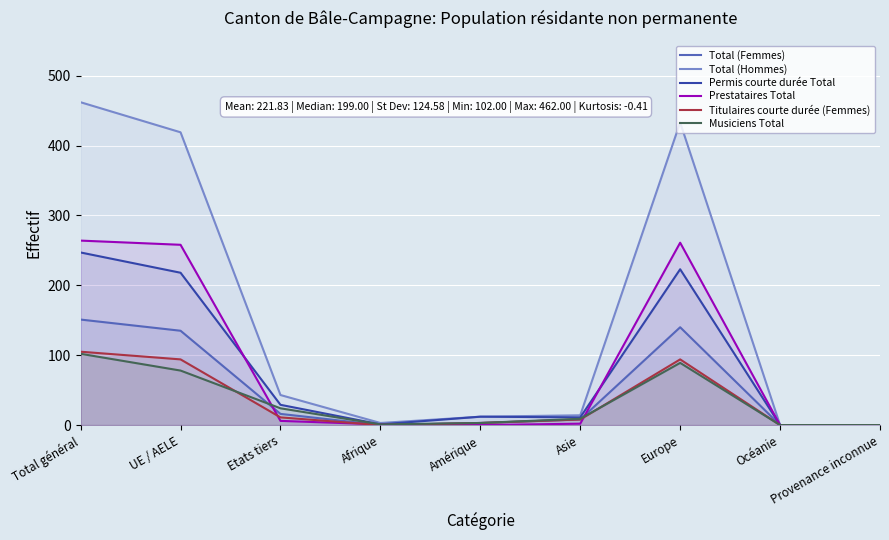

How many values in the Titulaires courte durée (Femmes) series are below 8?

4